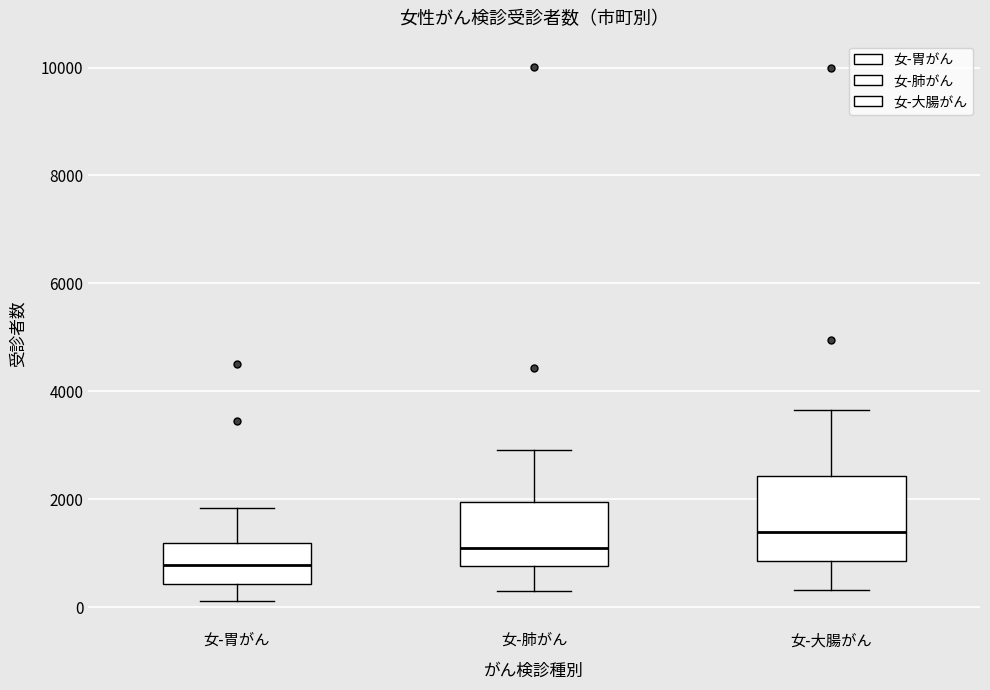

Which box has the lowest median line?

女-胃がん